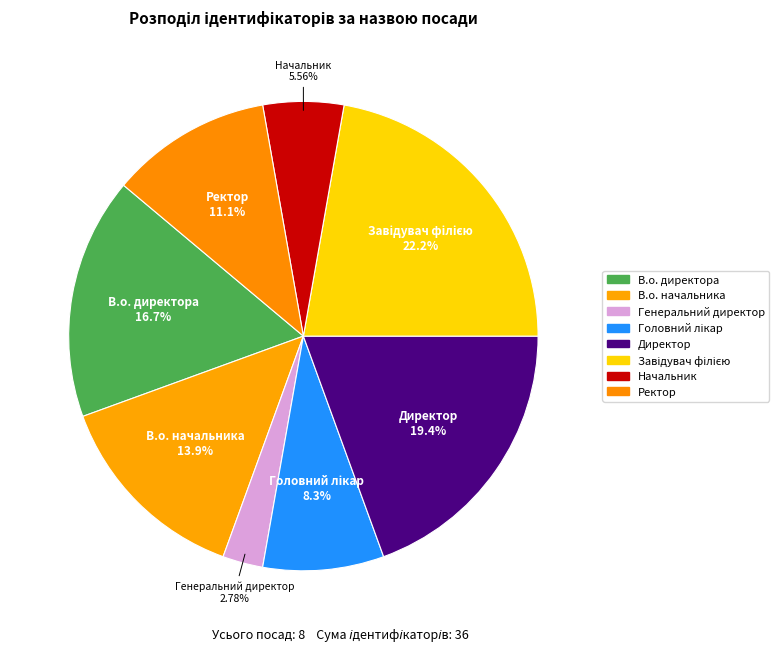

What is the ratio of the value at Начальник to the value at Завідувач філією?

0.2